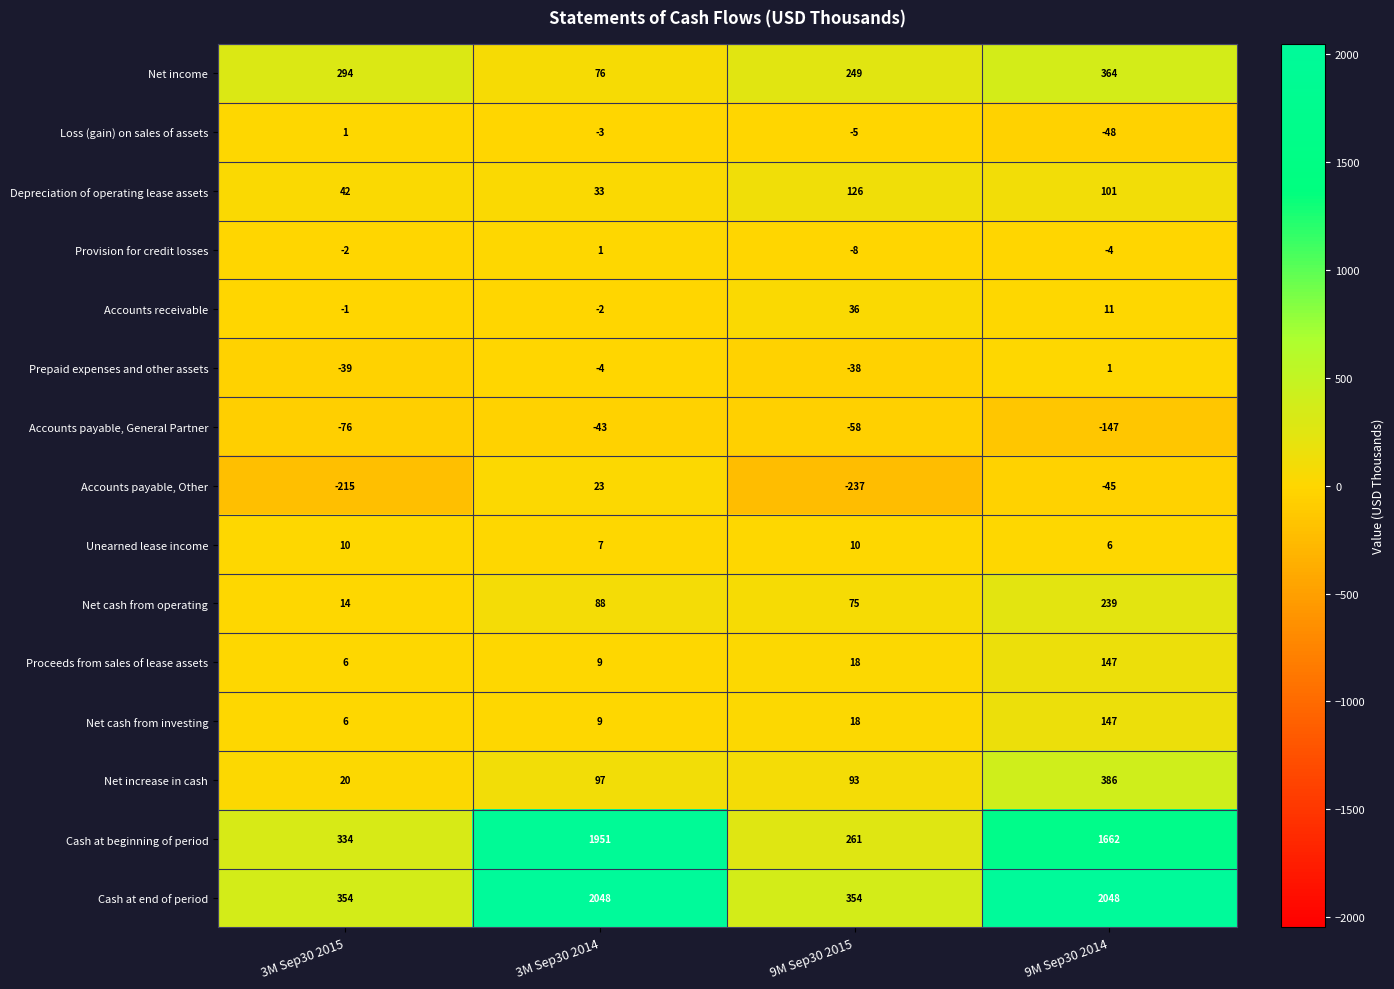

What value does the Cash at end of period series have at 3M Sep30 2014?

2048